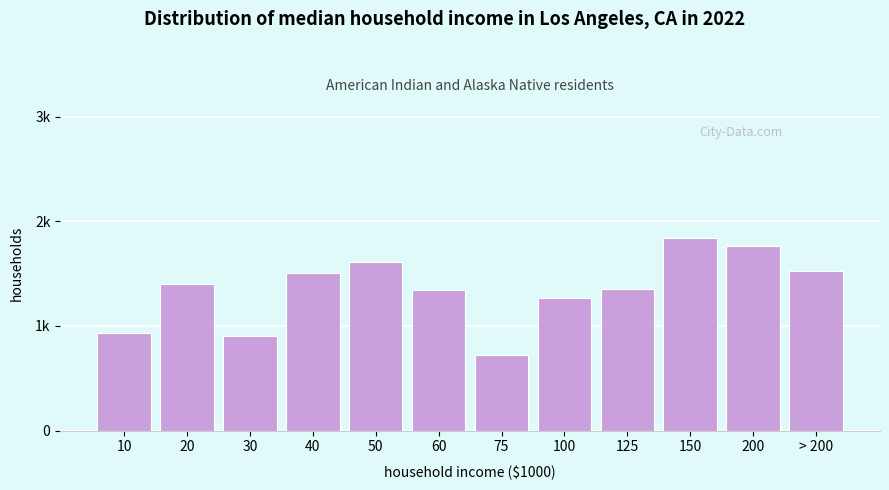

Does the chart contain any negative values?

No